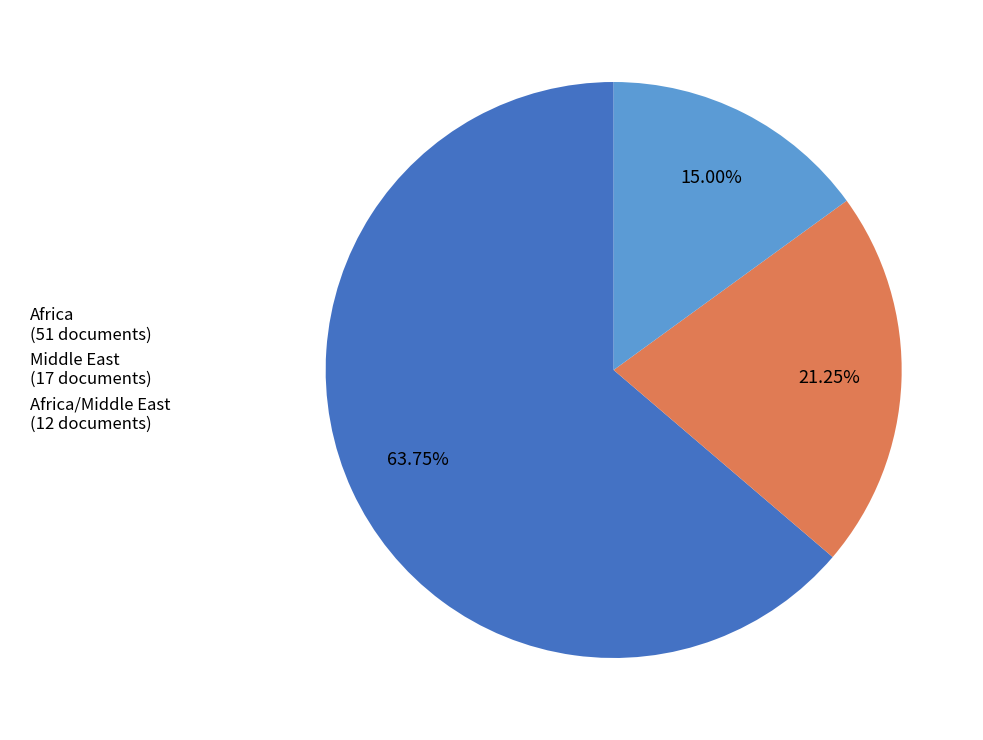

Rank the categories by value from highest to lowest.

Africa (51 documents), Middle East (17 documents), Africa/Middle East (12 documents)